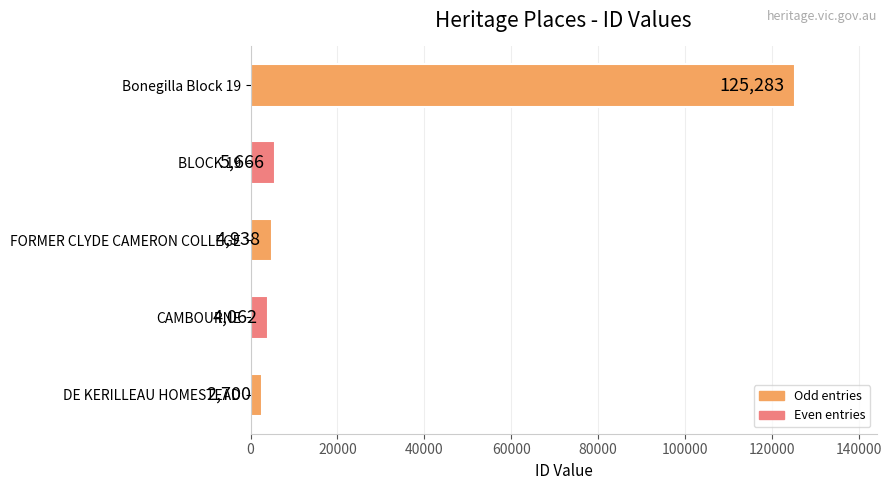

Reading top to bottom, transcribe all the data shown in this chart.

Bonegilla Block 19=125283	BLOCK 19=5666	FORMER CLYDE CAMERON COLLEGE=4938	CAMBOURNE=4062	DE KERILLEAU HOMESTEAD=2700